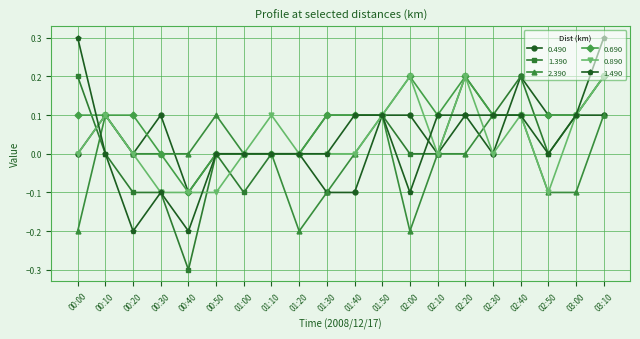

Where is the first local maximum for 0.890?

00:10